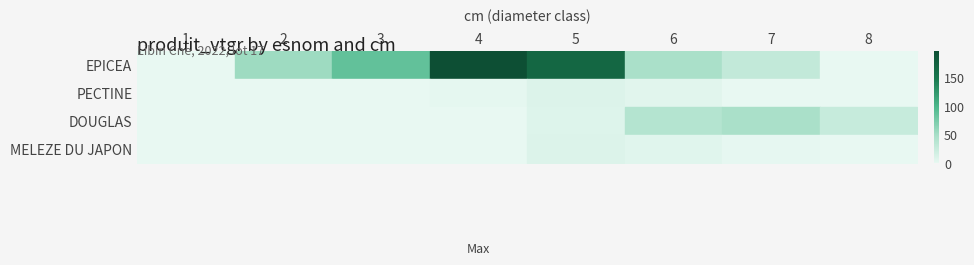

Reading left to right, list all the values displayed in this chart.

EPICEA: 1=0.3	2=54.4	3=86.4	4=195.7	5=168.5	6=47.7	7=29.1	8=0.0
PECTINE: 1=0.0	2=0.0	3=0.4	4=2.8	5=9.7	6=5.8	7=0.0	8=0.0
DOUGLAS: 1=0.0	2=0.0	3=0.0	4=0.7	5=9.0	6=39.8	7=47.6	8=26.3
MELEZE DU JAPON: 1=0.0	2=0.0	3=0.0	4=0.0	5=9.8	6=6.6	7=2.1	8=0.0